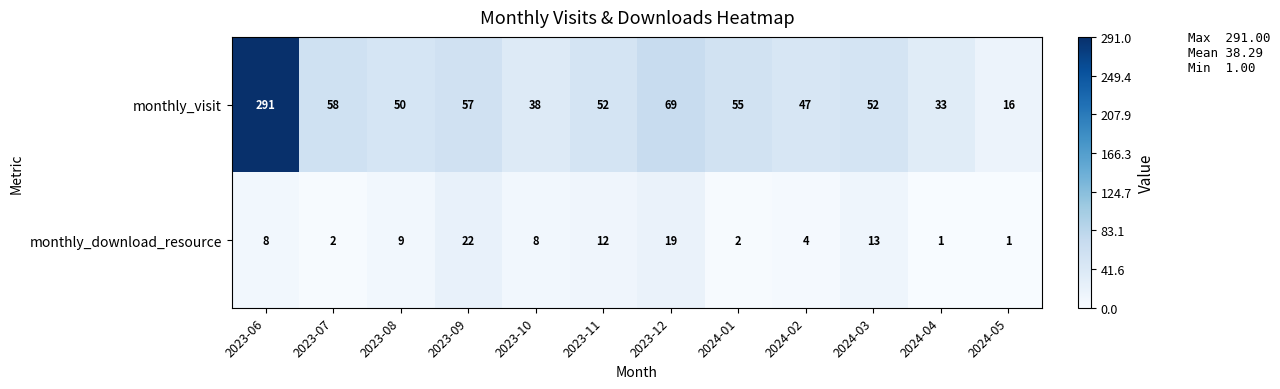

What is the total value across all series at 2023-11?

64